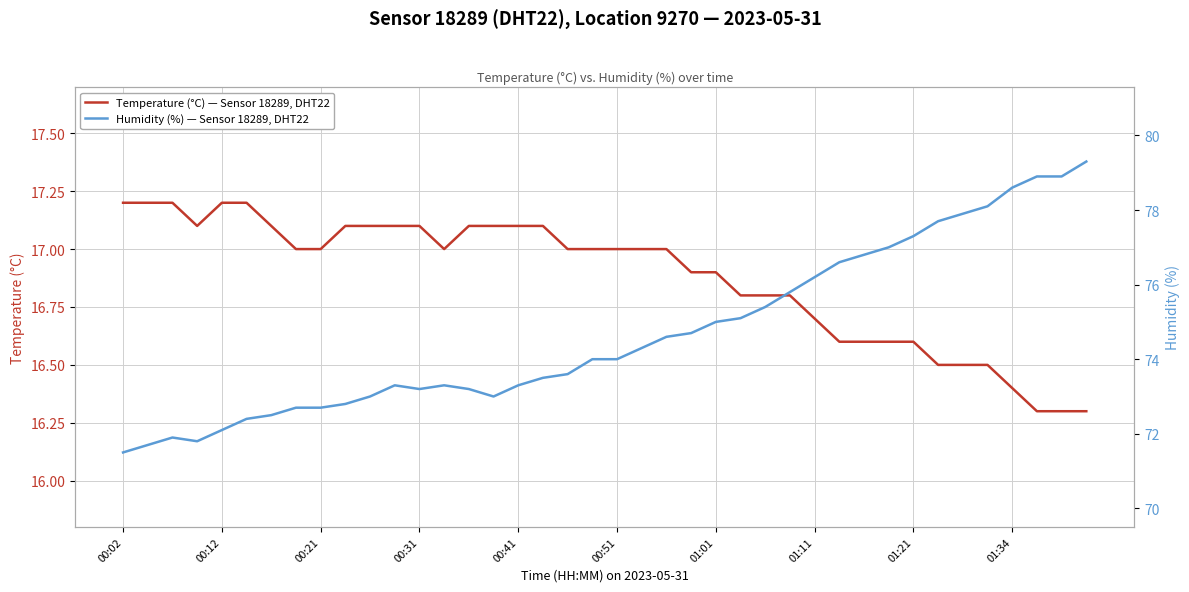

Is this an area chart (filled region under the line)?

No